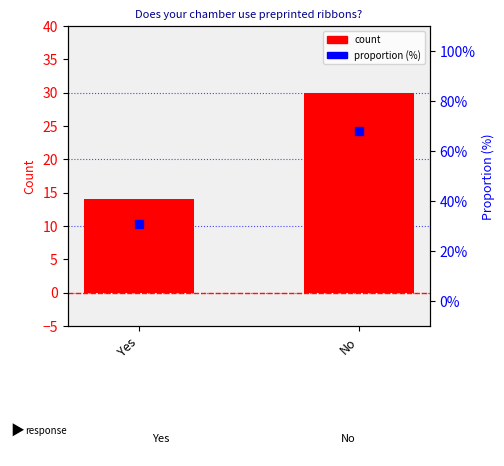

Which category has the highest value in the count series?

No